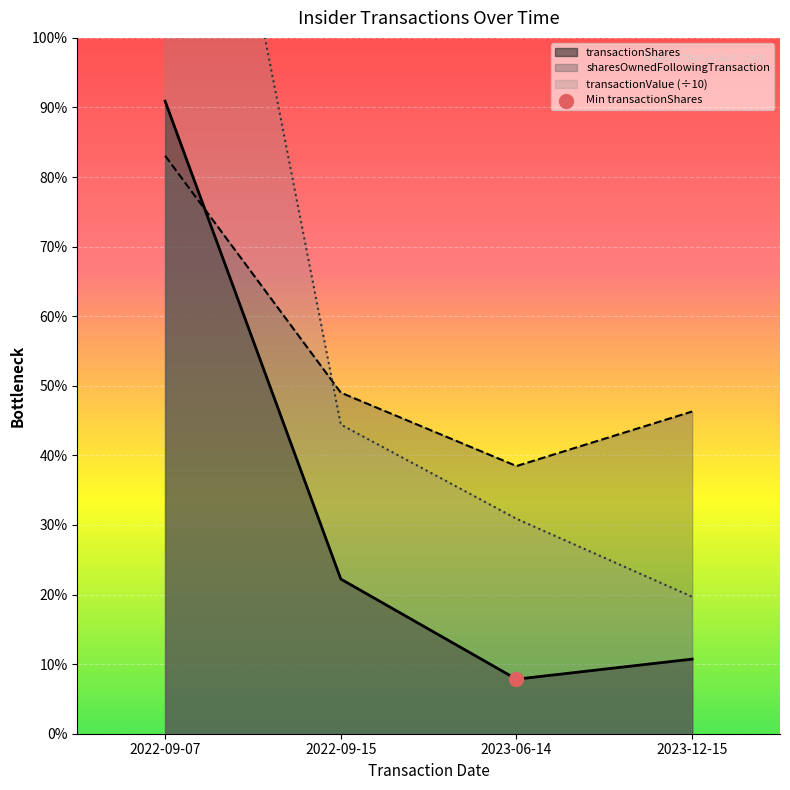

At how many categories does at least one series exceed 453556?

1